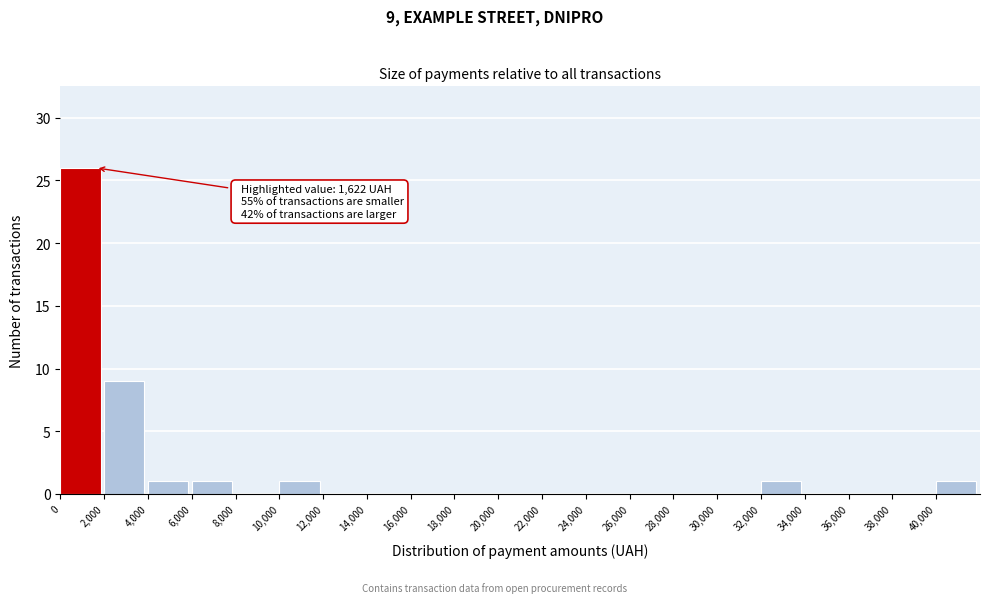

Which range on the x-axis has the tallest bar?

0 to 2000